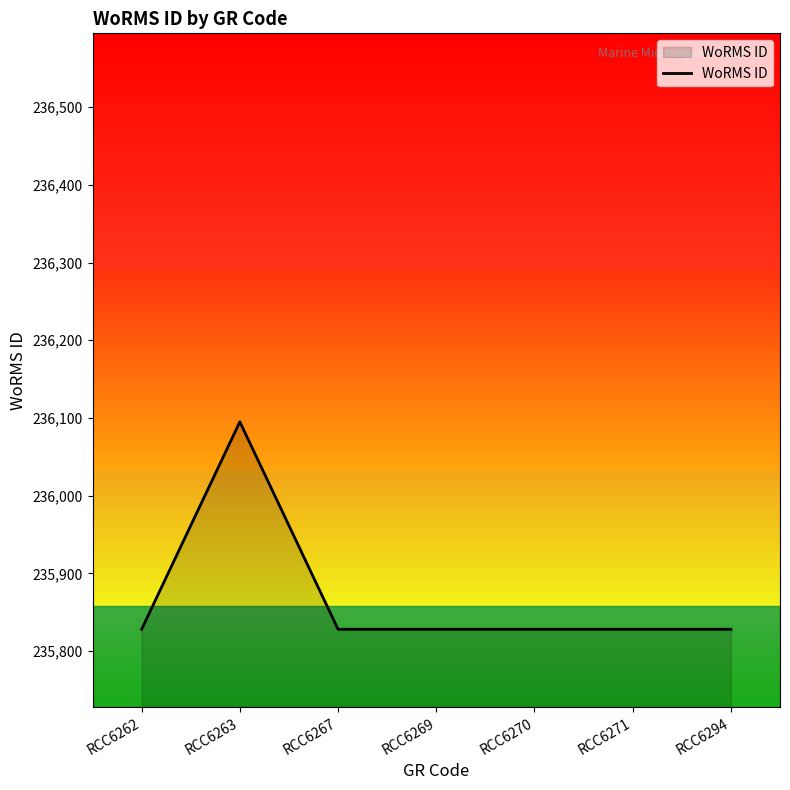

Reading left to right, list all the values displayed in this chart.

235828	236095	235828	235828	235828	235828	235828